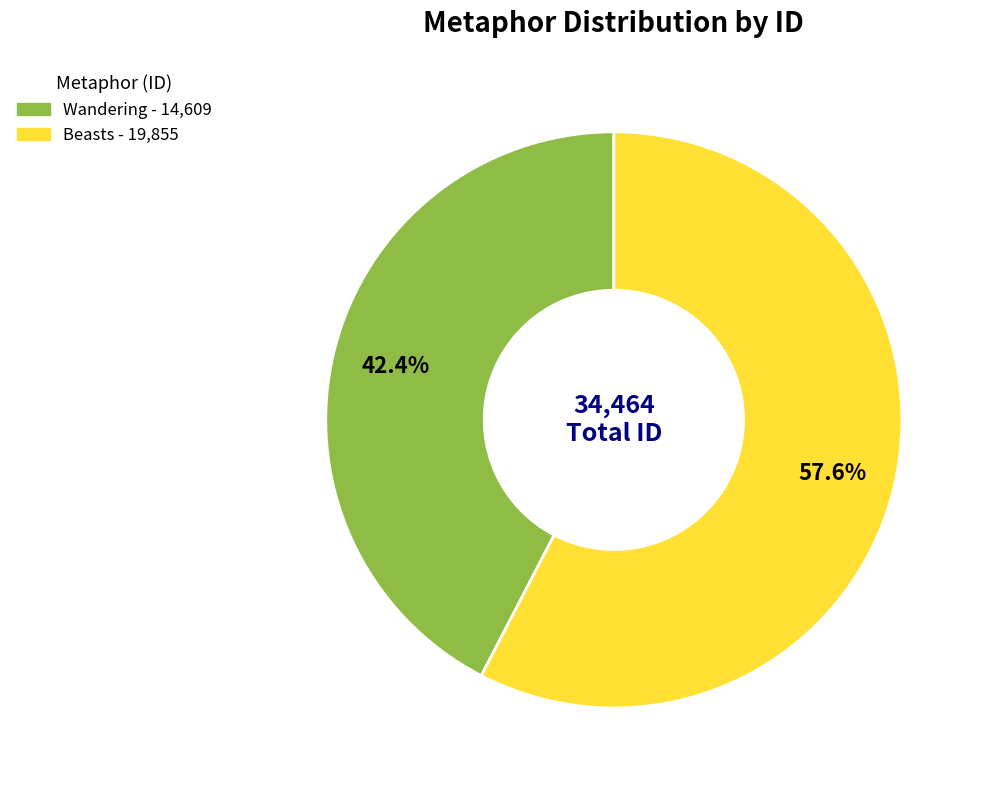

What is the majority slice?

Beasts